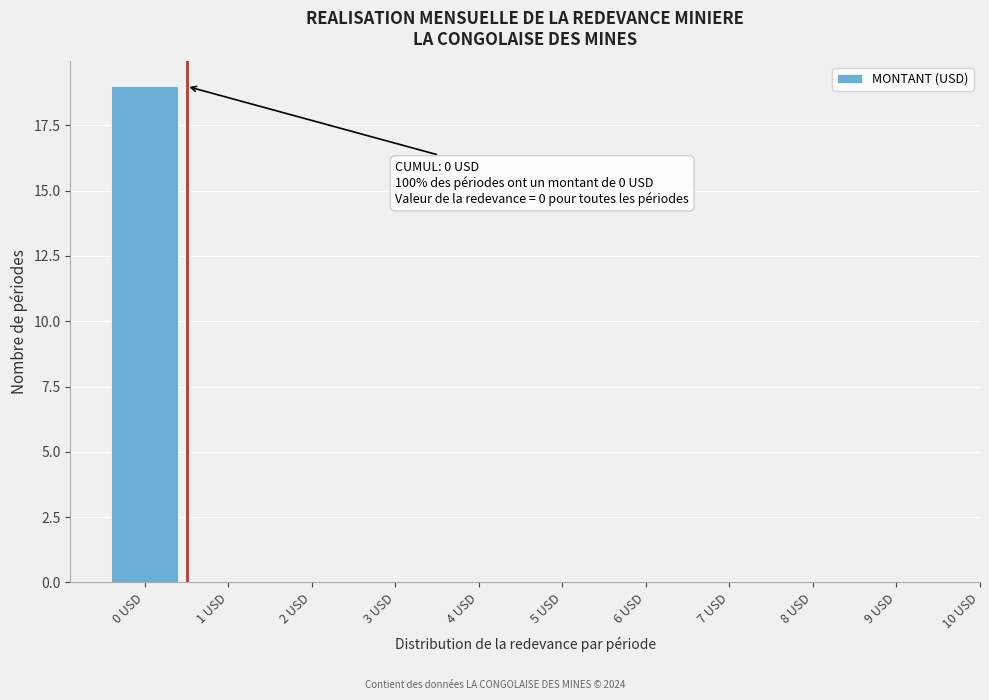

Which range on the x-axis has the tallest bar?

-0.5 to 0.5